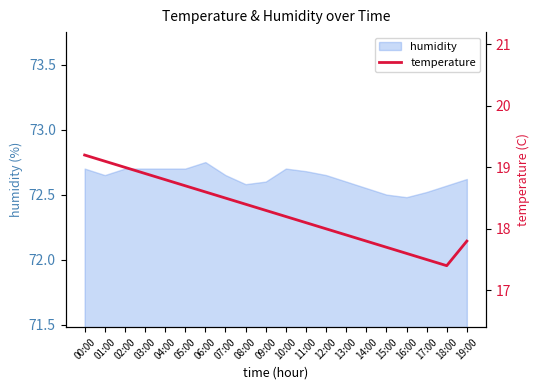

What is the label of the 11th point from the right?

09:00